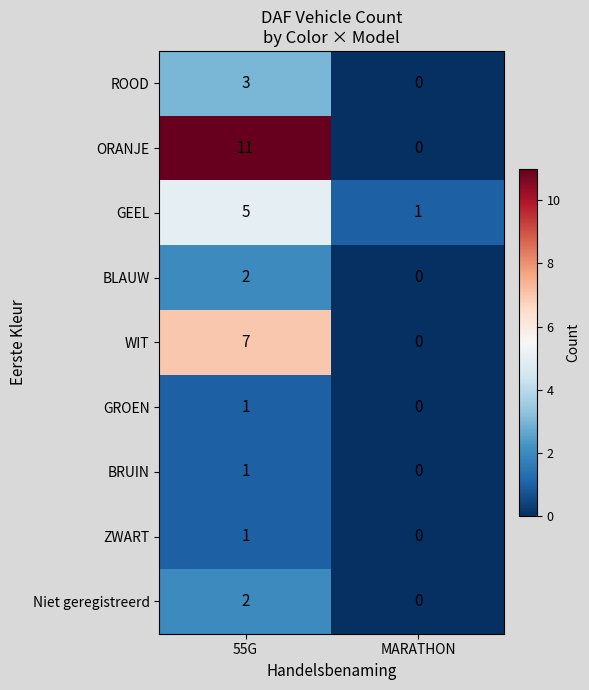

Which series changed the most between 55G and MARATHON?

ORANJE